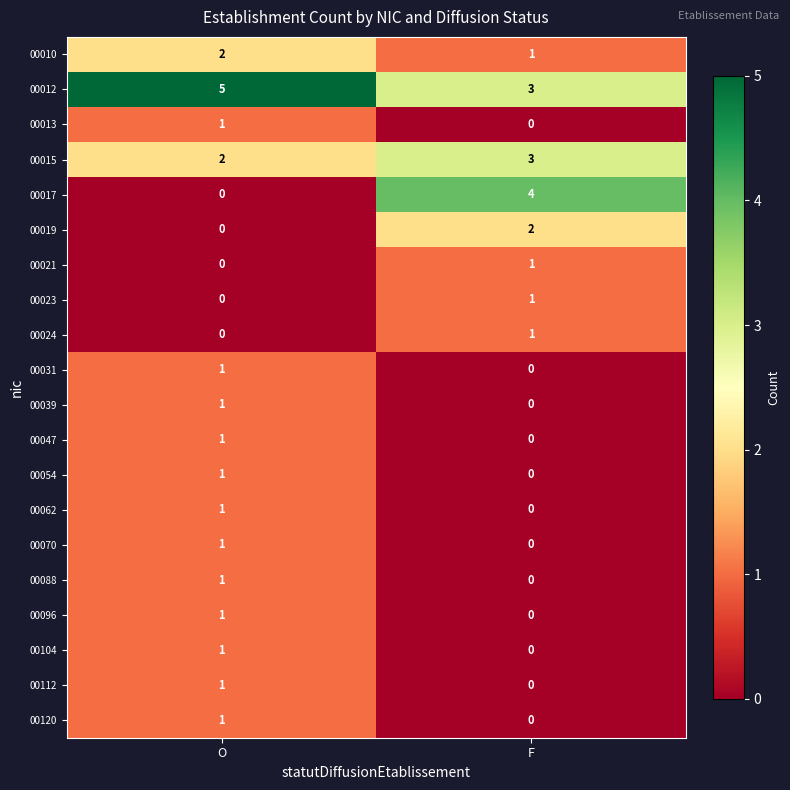

Which series has the largest range (max minus min)?

00017